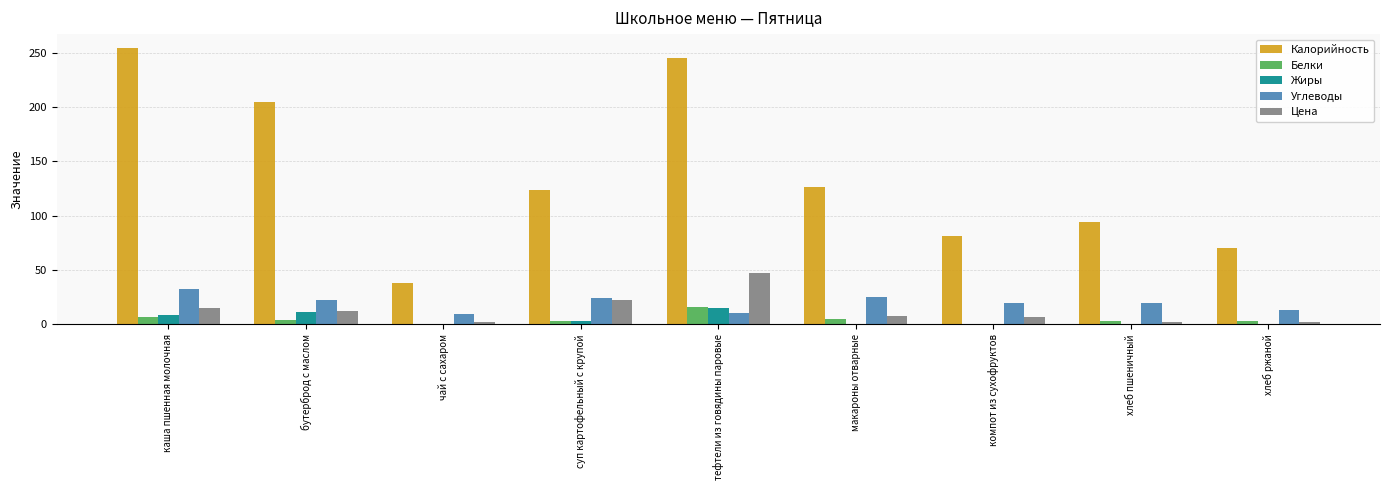

At which label does Белки reach its peak?

тефтели из говядины паровые